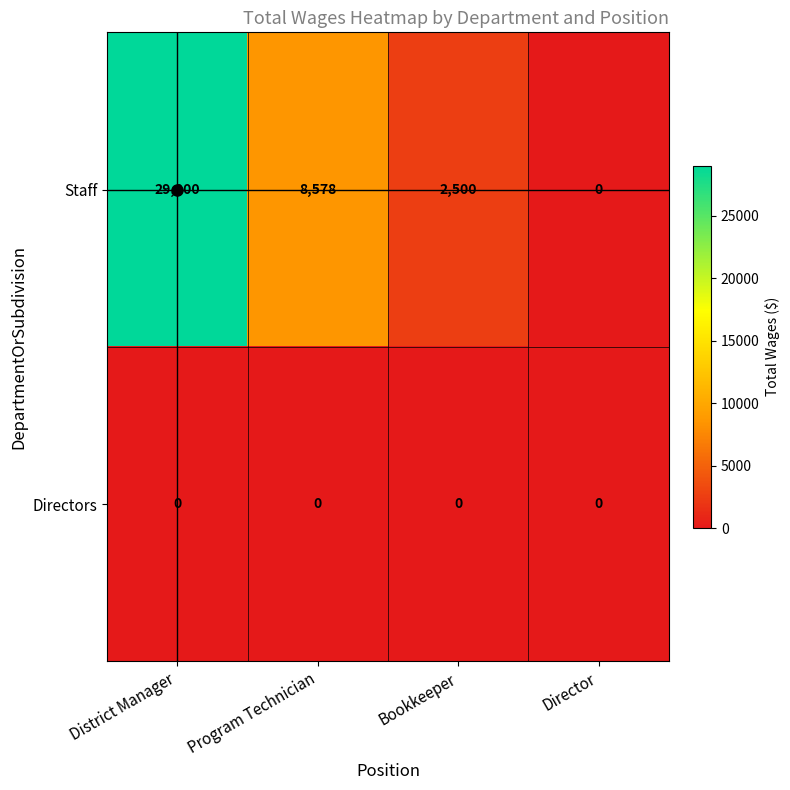

Is it true that Staff equals 29000 at District Manager?

True